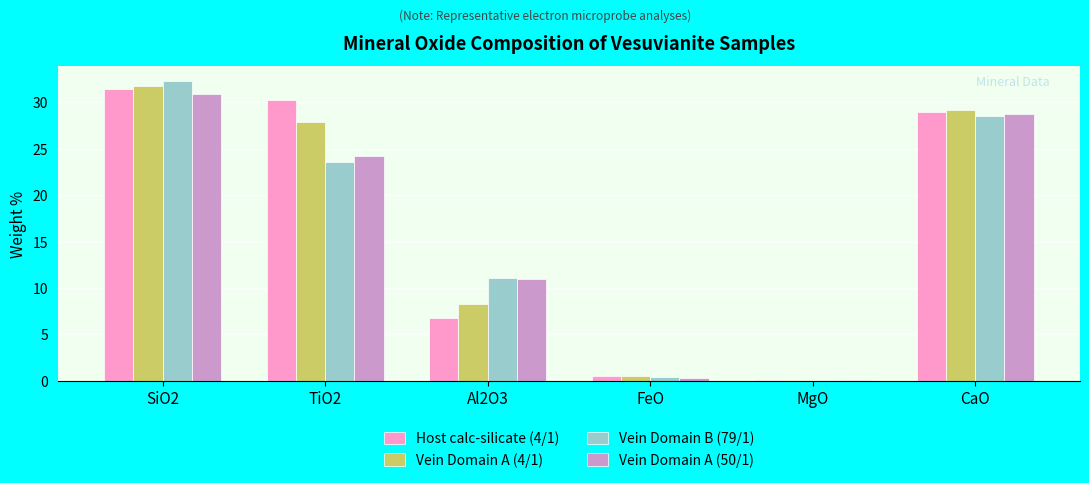

Which series changed the most between TiO2 and CaO?

Vein Domain B (79/1)